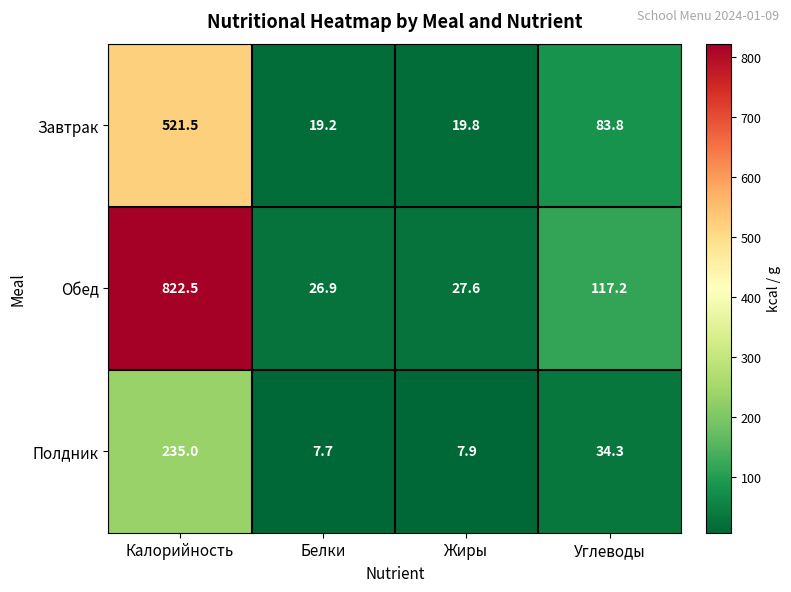

What is the sum of all Полдник values?

284.9